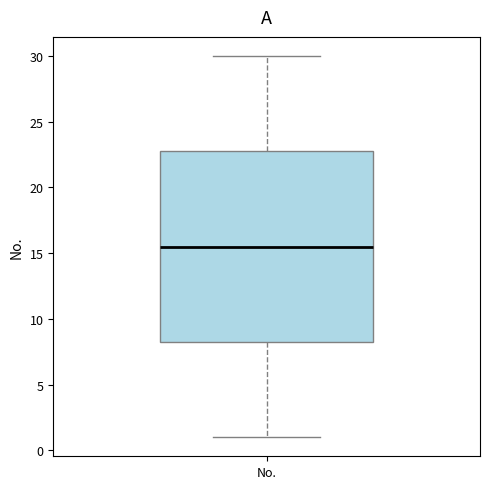

Where is the upper edge of the box for No. on the y-axis? The values are not printed on the chart, so give them approximately, as read against the axis.

23.0